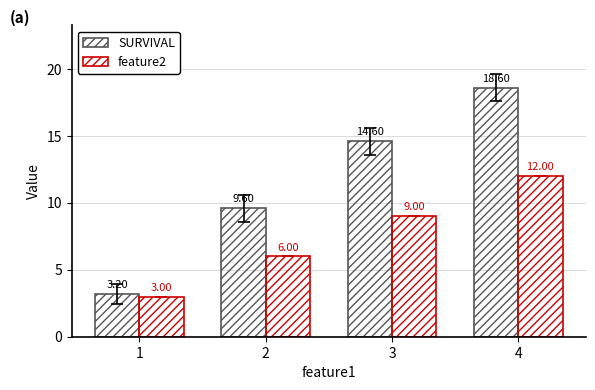

How many data points in SURVIVAL are less than 14?

2